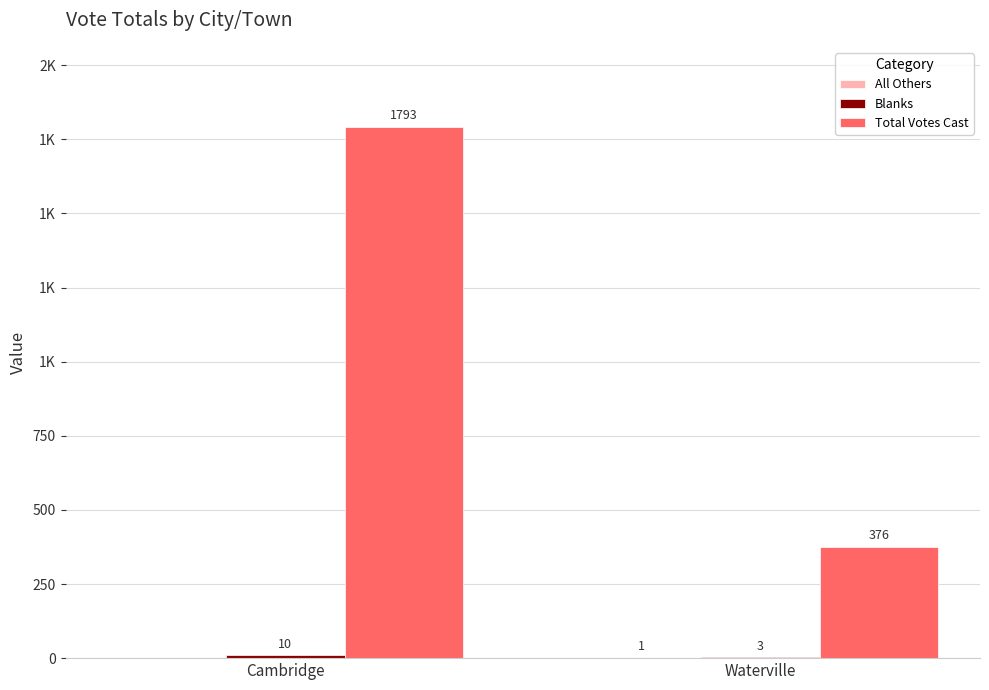

Which series changed the most between Cambridge and Waterville?

Total Votes Cast